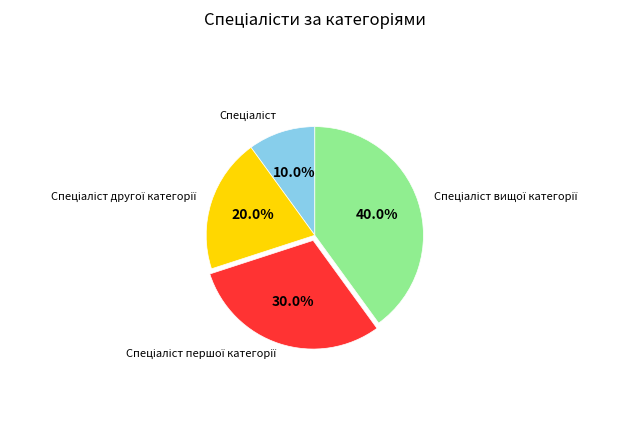

Is there a majority slice in this chart?

No